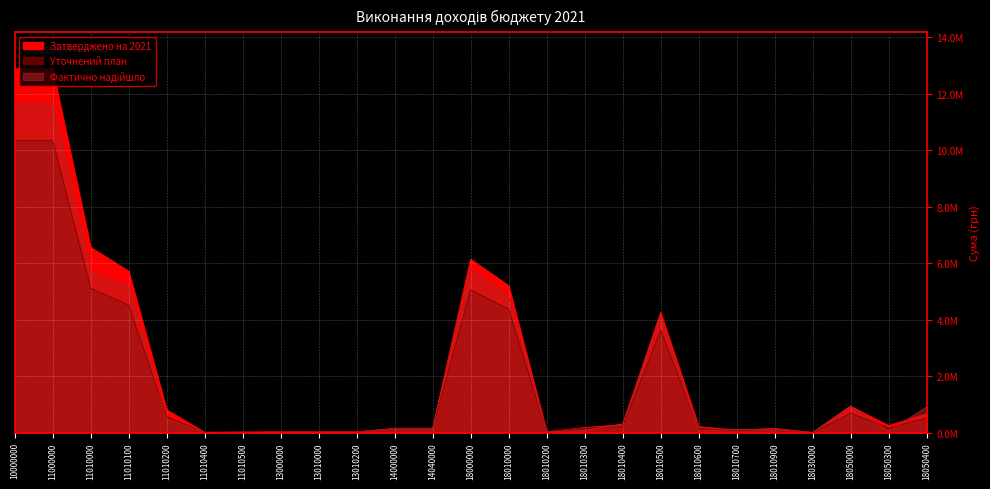

List the labels in order of Уточнений план value, largest first.

10000000, 11000000, 11010000, 18000000, 11010100, 18010000, 18010500, 18050000, 11010200, 18050400, 18010400, 18050300, 18010300, 14000000, 14040000, 18010600, 18010900, 18010700, 18010200, 13000000, 13010000, 13010200, 11010500, 11010400, 18030000